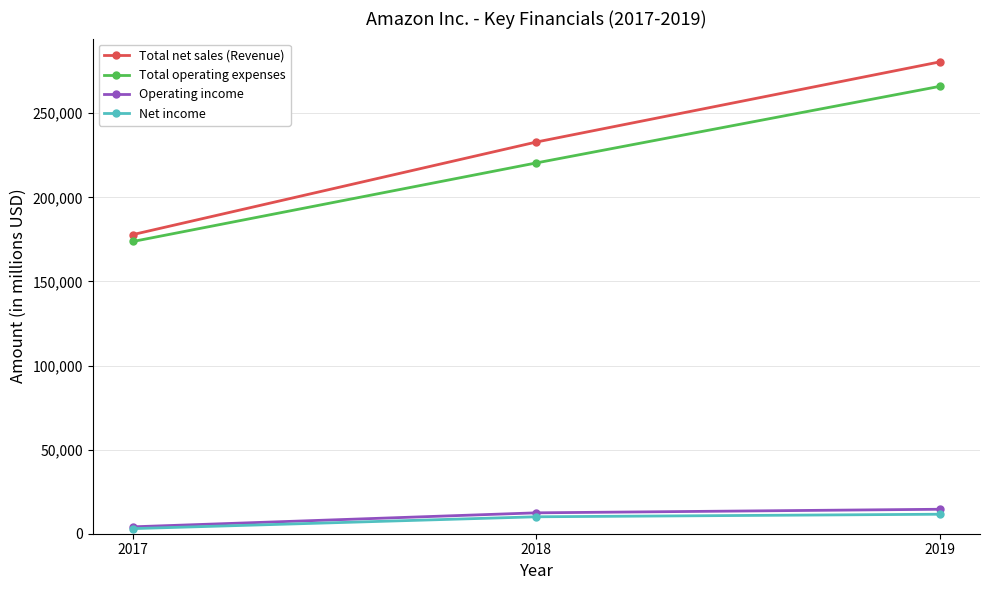

What is the total value across all series at 2019?

572632